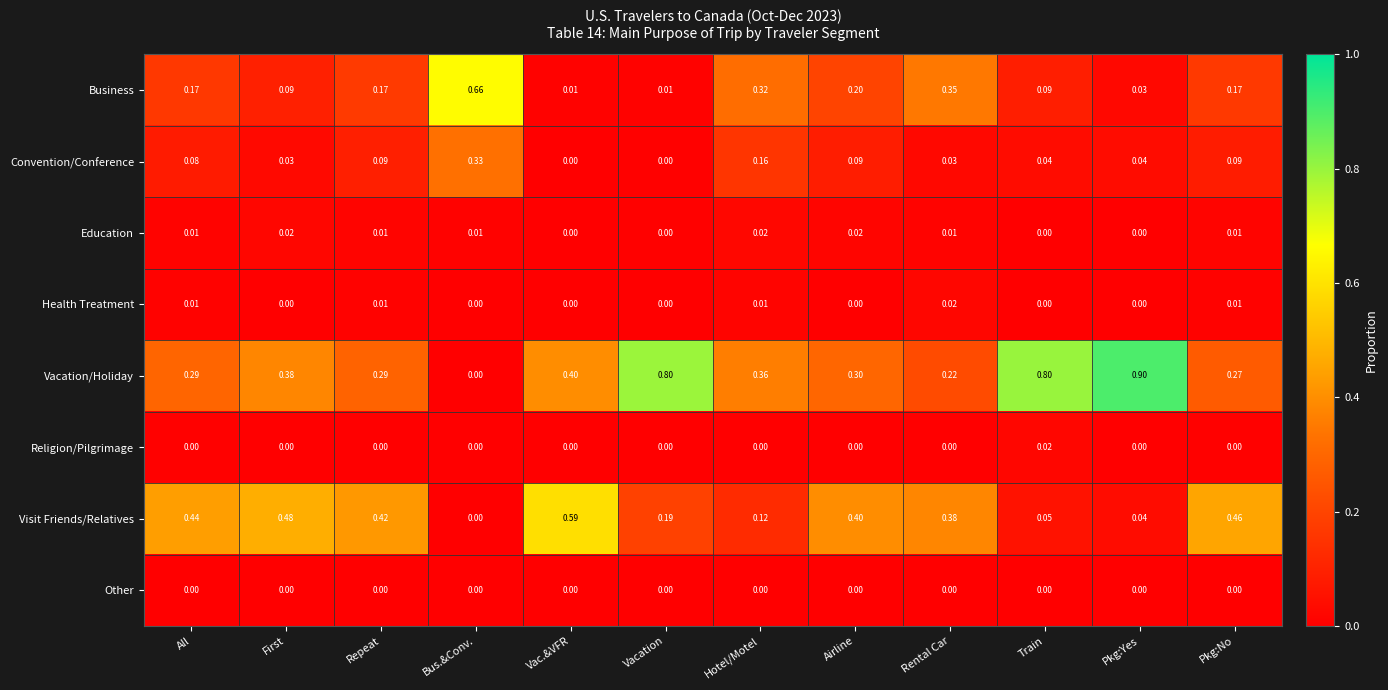

Which series has the largest total across all categories?

Vacation/Holiday